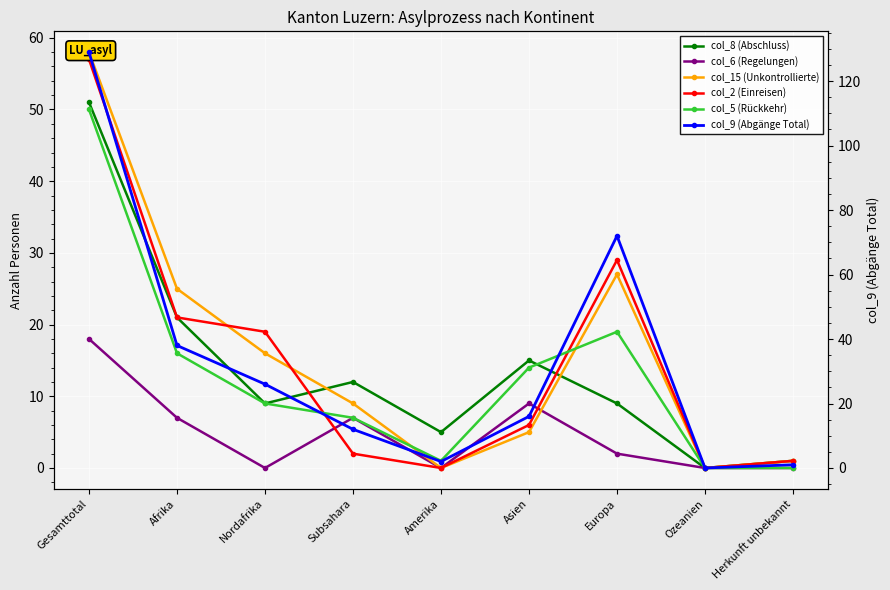

Is this an area chart (filled region under the line)?

No